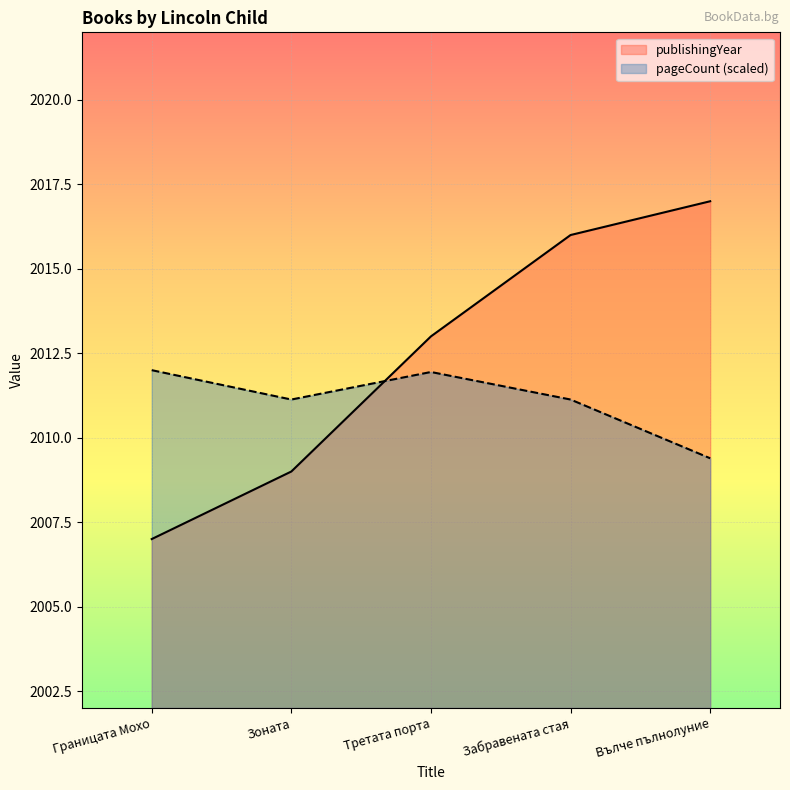

Reading left to right, what are all the values shown in this chart?

publishingYear: Границата Мохо=2007.0	Зоната=2009.0	Третата порта=2013.0	Забравената стая=2016.0	Вълче пълнолуние=2017.0
pageCount: Границата Мохо=2012.0	Зоната=2011.1	Третата порта=2011.9	Забравената стая=2011.1	Вълче пълнолуние=2009.4